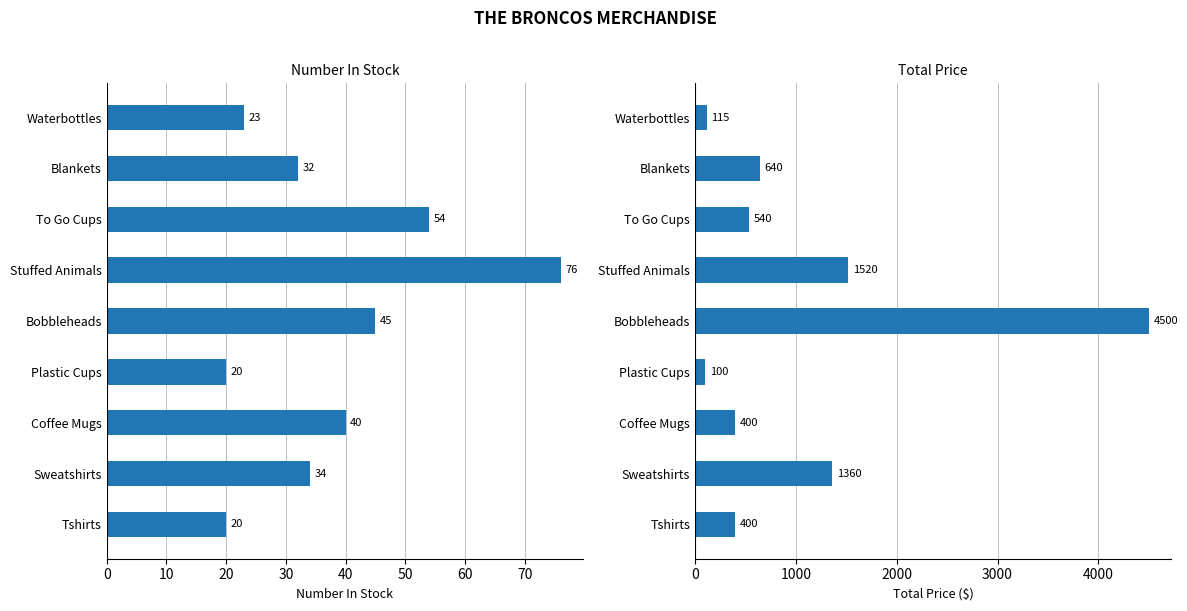

Reading right to left, list all the values displayed in this chart.

Number In Stock: 23	32	54	76	45	20	40	34	20
Total Price: 115	640	540	1520	4500	100	400	1360	400